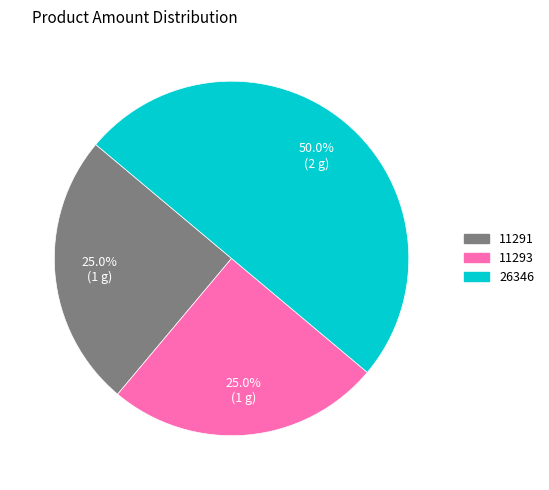

How many slices are in this pie chart?

3